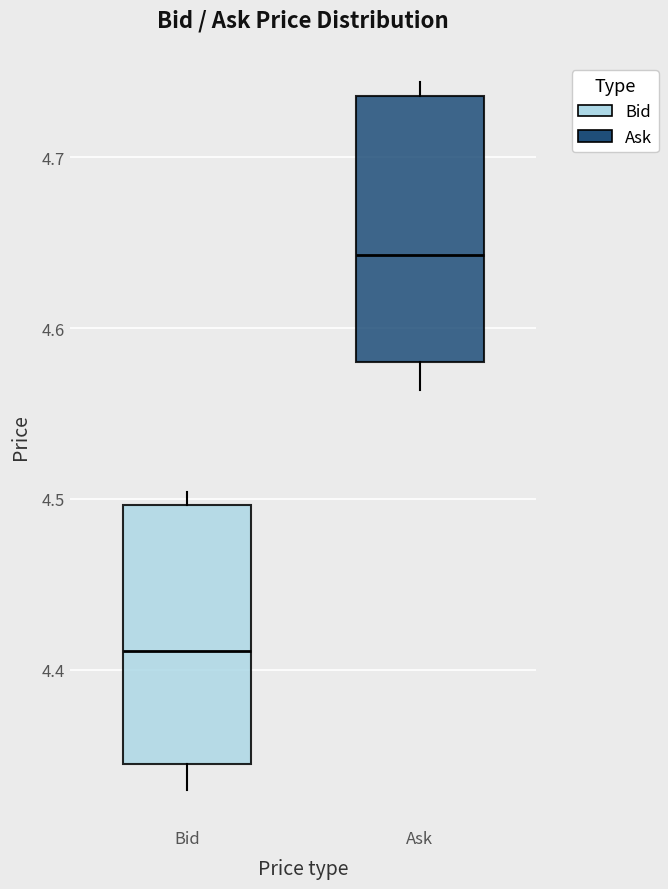

Reading left to right, read every box against the y-axis: the position of its median line, the range the box covers, and the ends of its whiskers. The values are not printed on the chart, so give them approximately, as read against the axis.

Bid: median 4.41, box 4.35 to 4.50, whiskers 4.33 to 4.50 (just above the box's upper edge)
Ask: median 4.64, box 4.58 to 4.74, whiskers 4.56 to 4.74 (just above the box's upper edge)